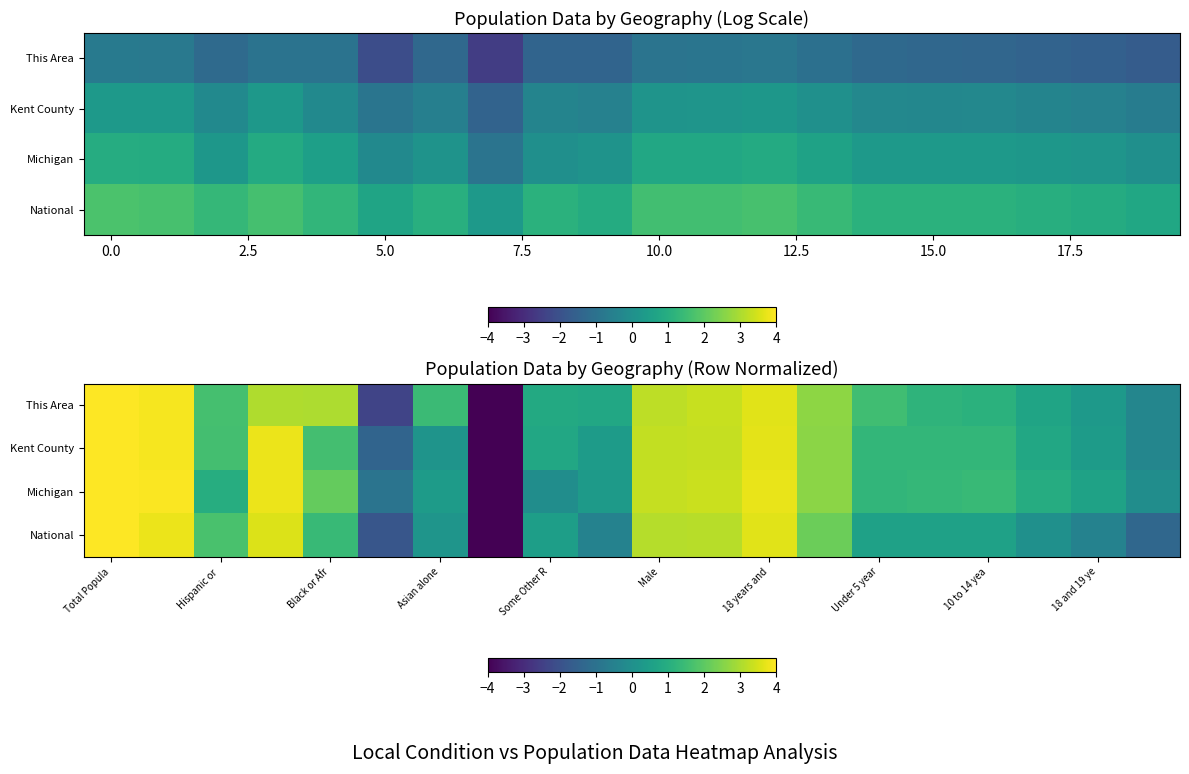

How many values in This Area are above zero?

17